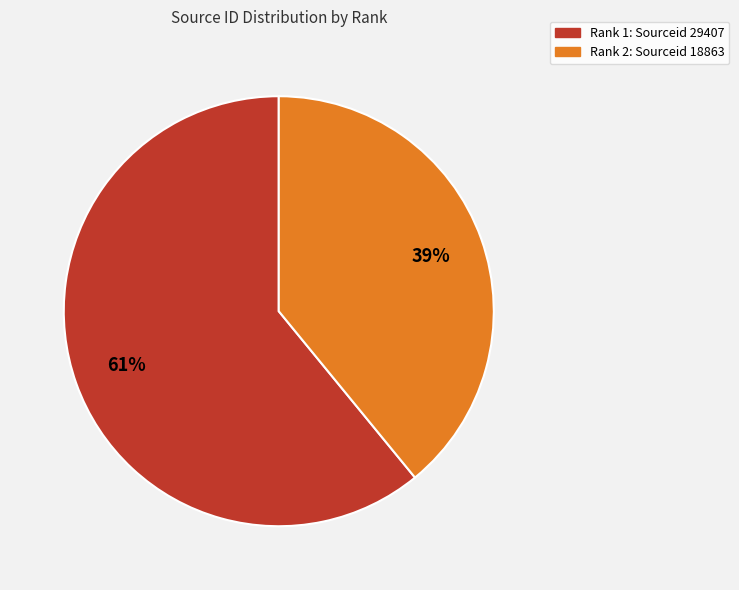

Is there any slice that represents more than half of the pie?

Yes